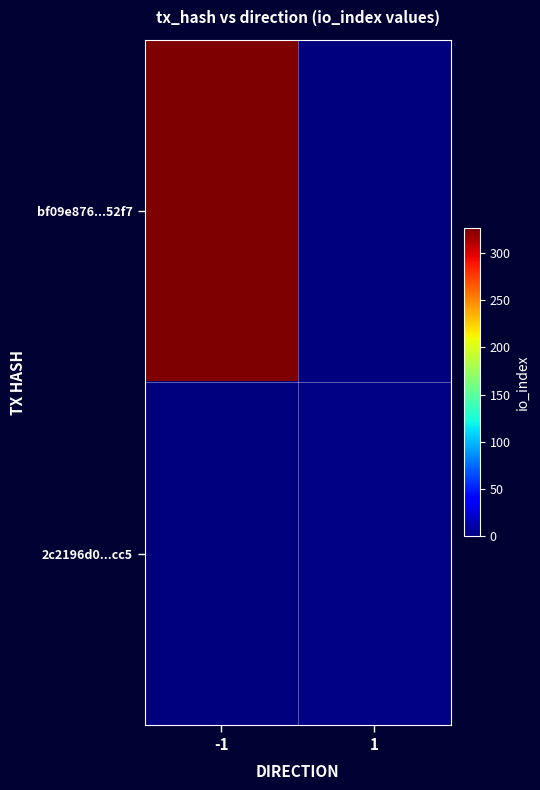

What is the spread (max minus min) of values at 1?

2